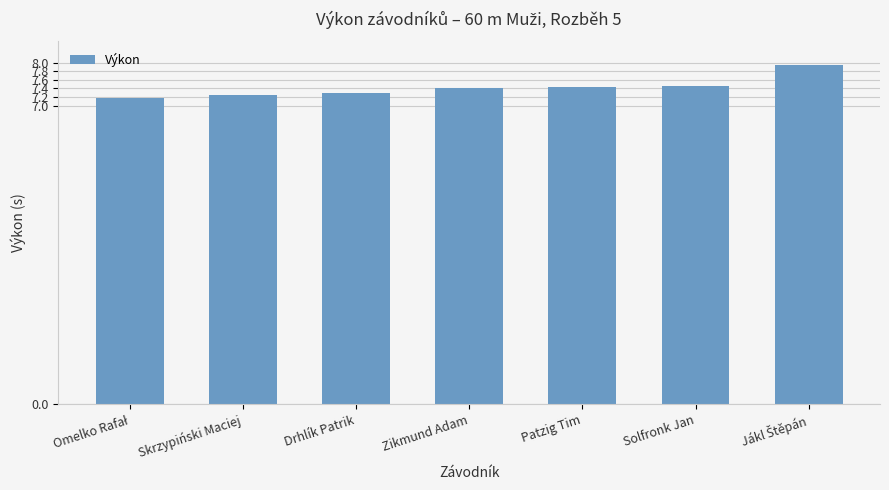

What position from the right is Skrzypiński Maciej?

6